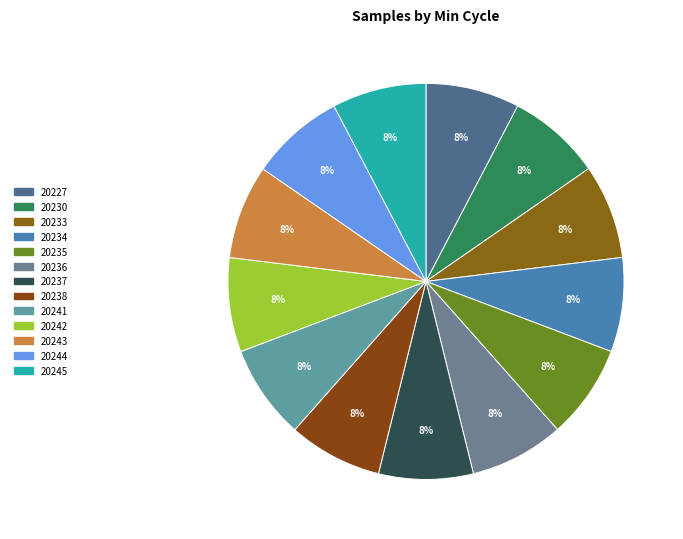

How many segments does this pie chart have?

13